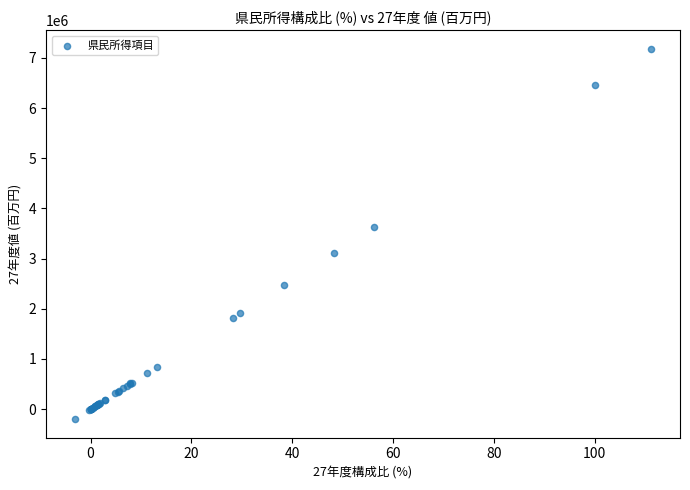

What Y value in the scatter plot is closest to 3490454?

3627082